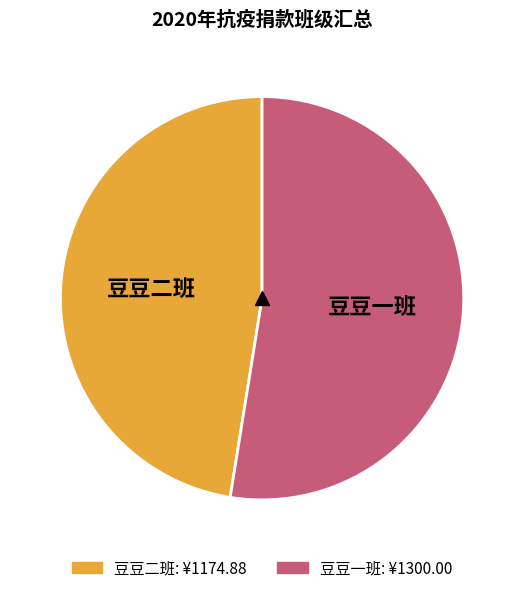

Count the number of slices in the pie.

2